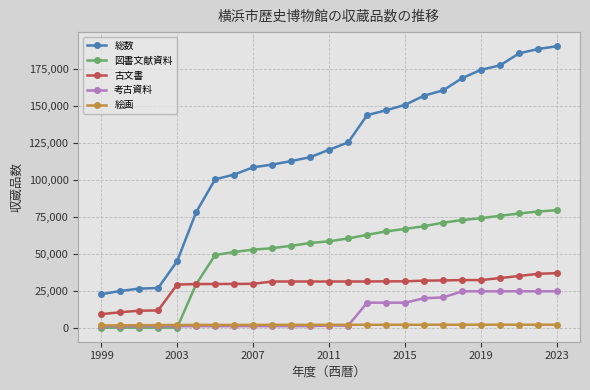

True or false: 考古資料 and 古文書 intersect in this chart.

False